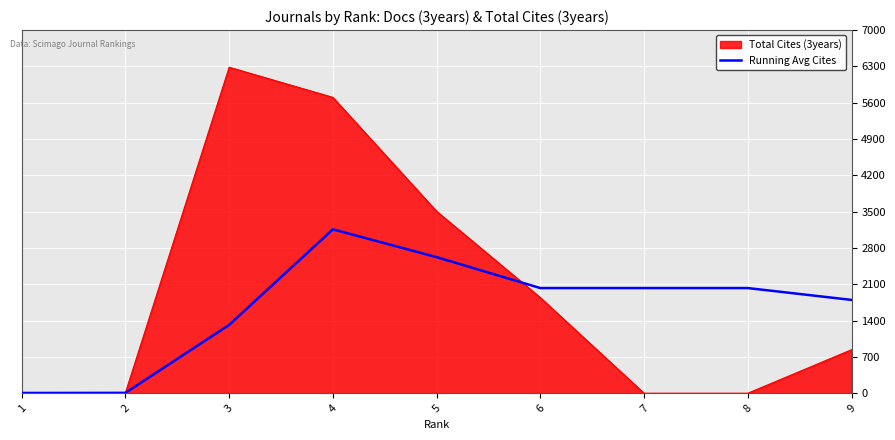

The value of Running Avg Cites at 4 is 867. True or false?

False